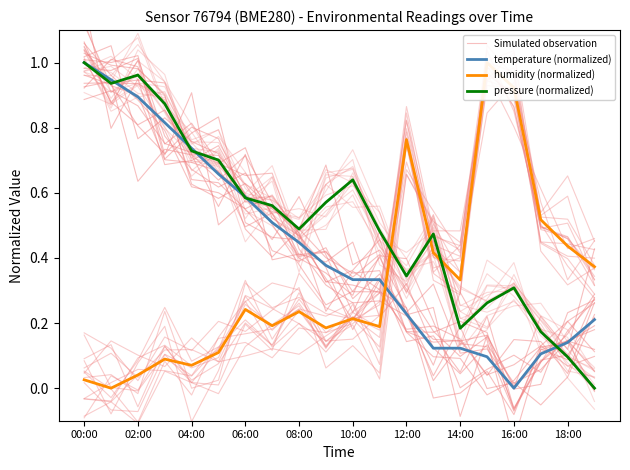

How many lines are shown in the chart?

4